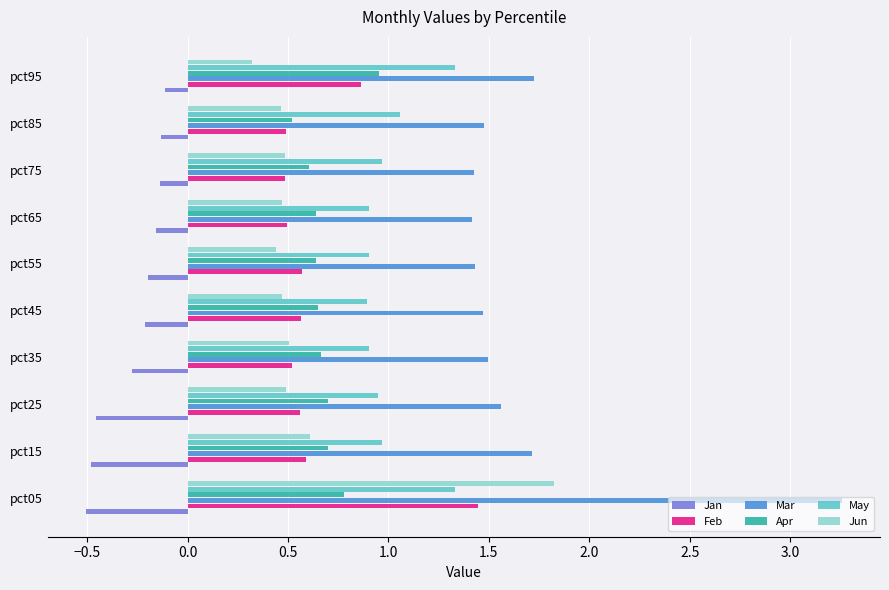

What is the difference between the maximum and minimum values in the Mar series?

1.8